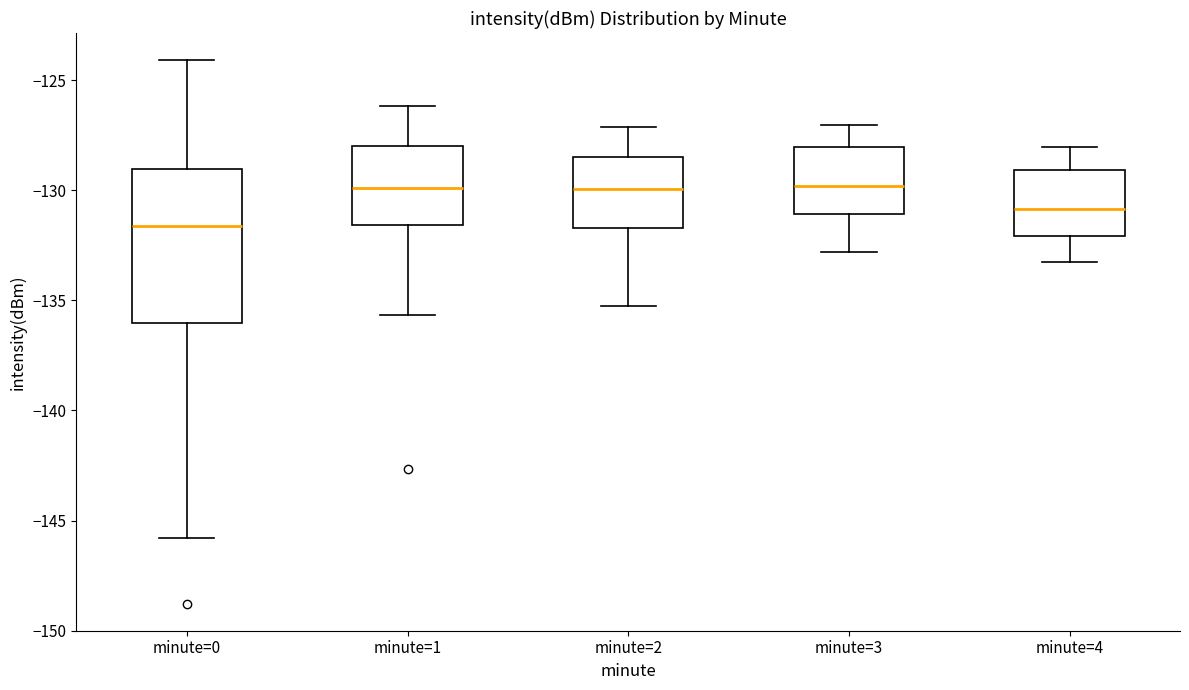

Comparing the boxes themselves (not the whiskers), which one is the tallest?

minute=0